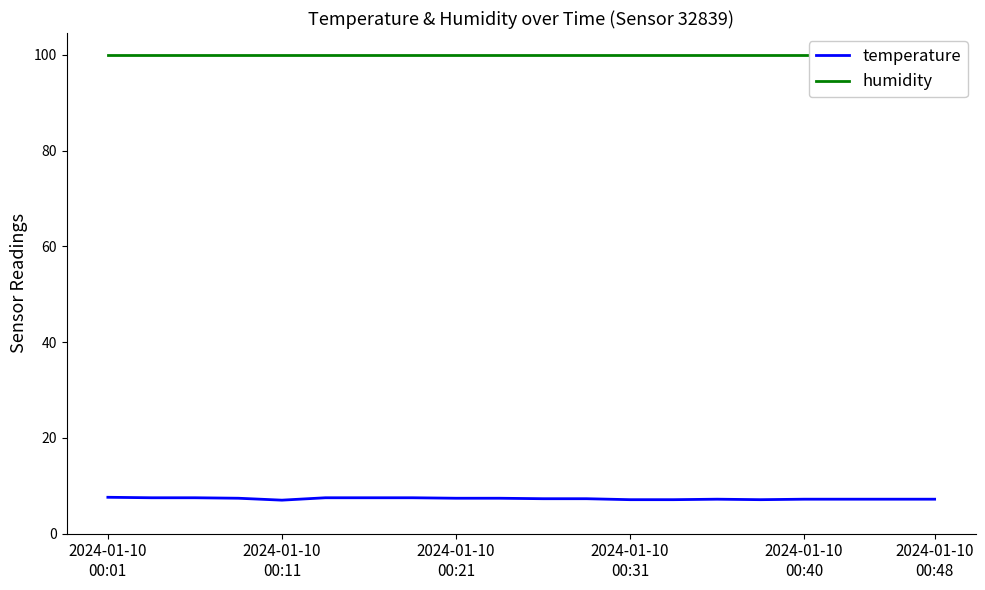

How many lines are shown in the chart?

2